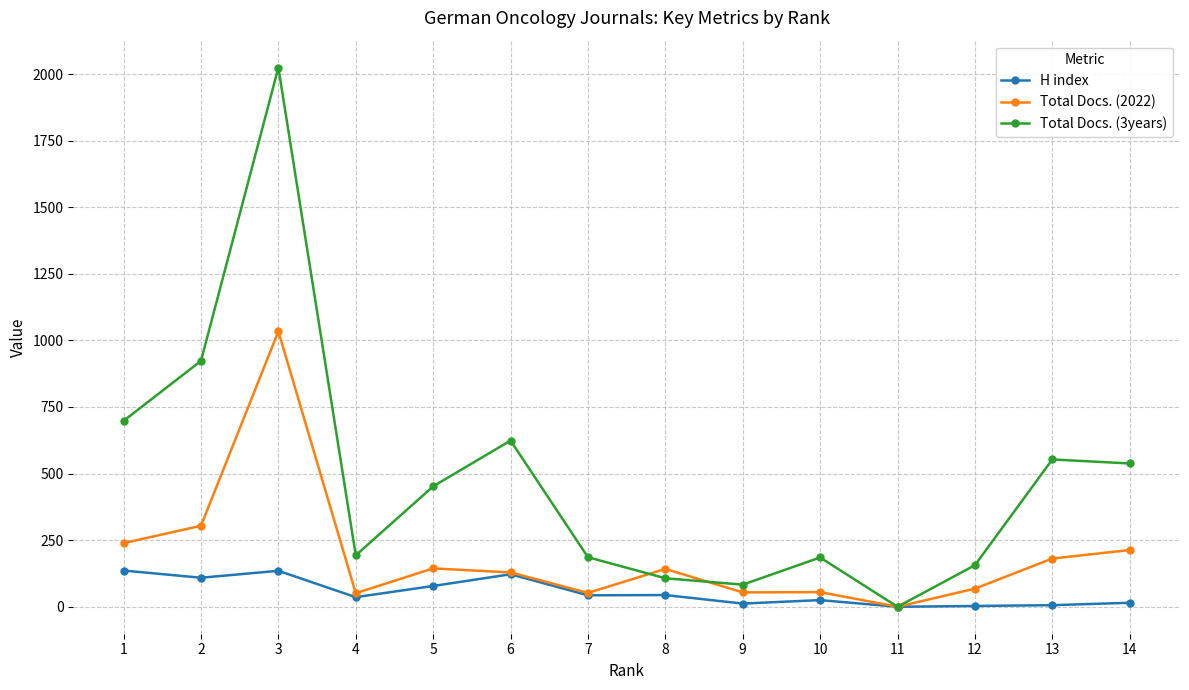

Rank the series by their maximum value, from highest to lowest.

Total Docs. (3years), Total Docs. (2022), H index